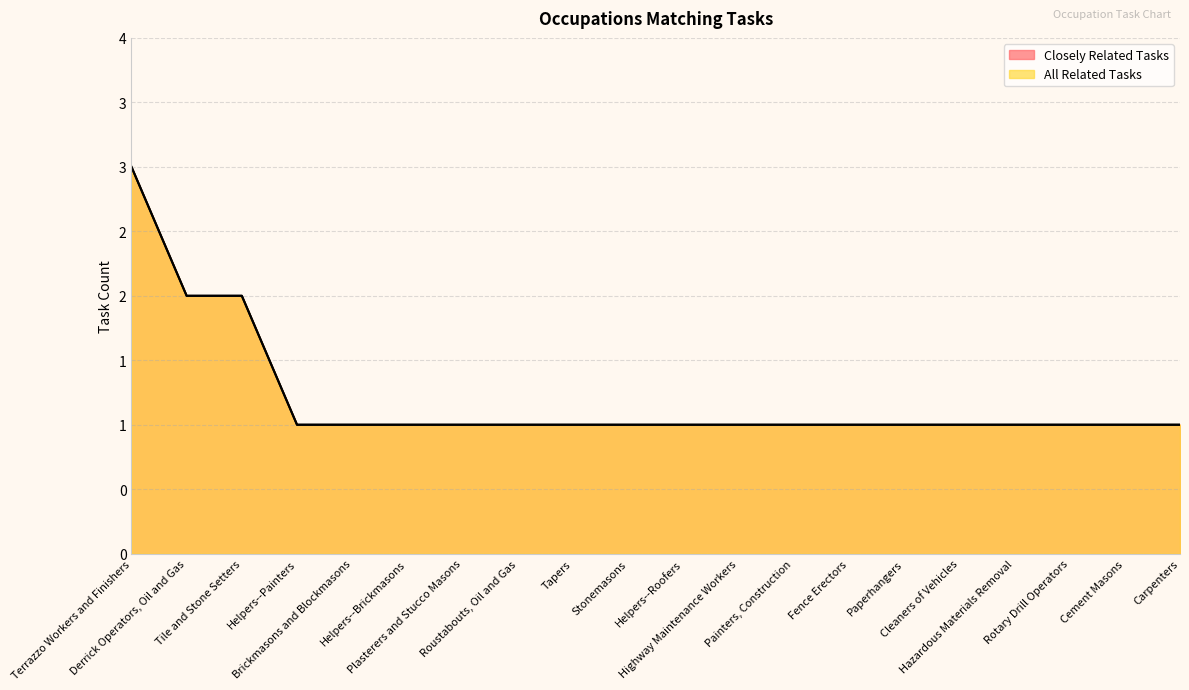

What is the label of the 20th point from the left?

Carpenters